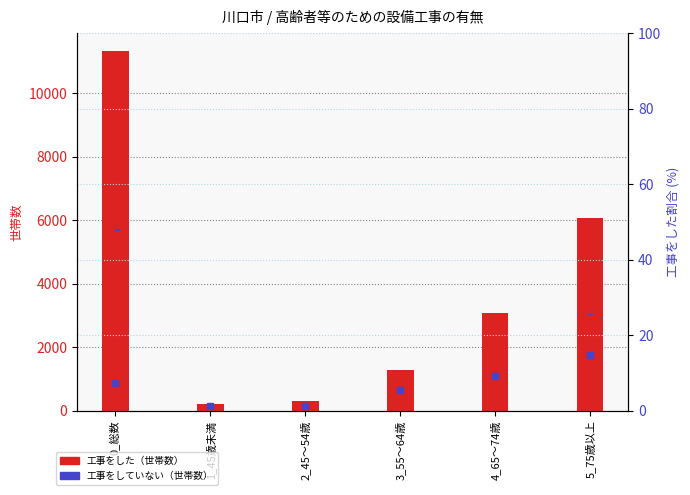

List the series in order of their peak value, highest first.

工事をした, 工事をしていない, pct工事をした